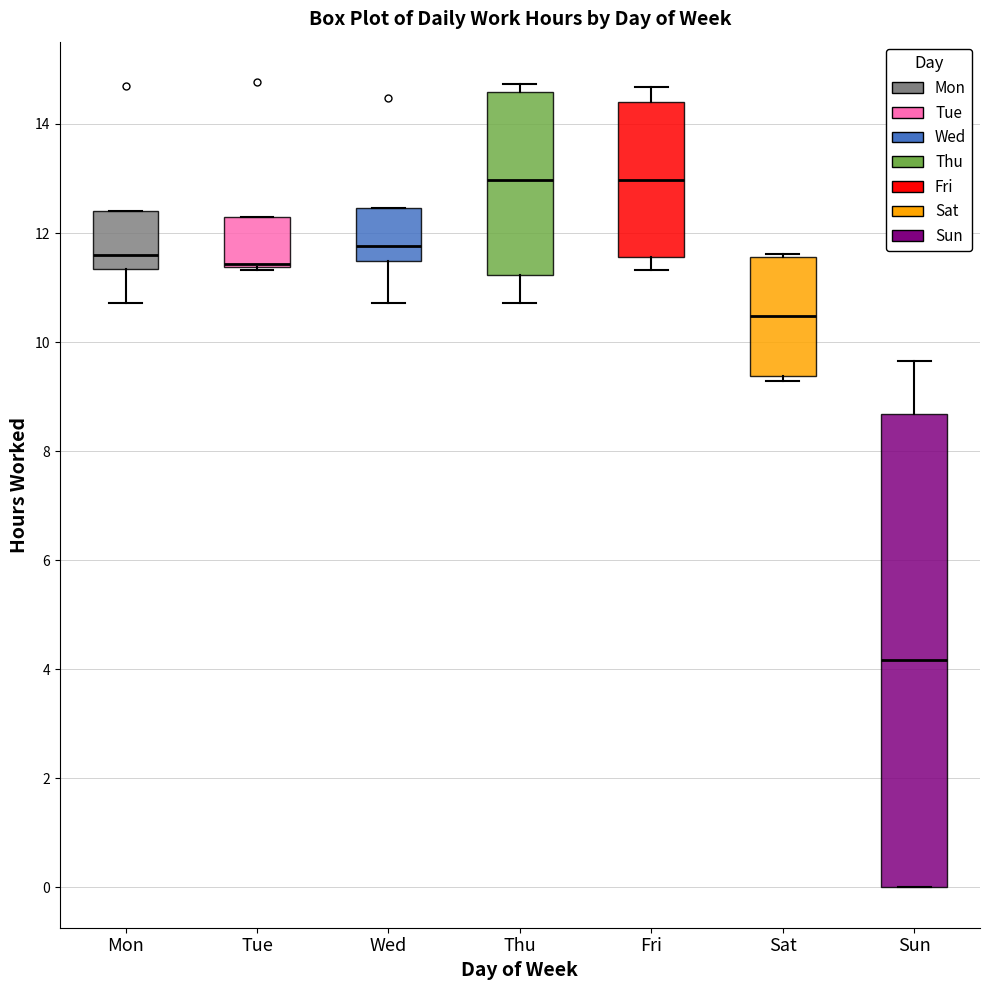

Where does the median line of the box for Sun sit on the y-axis? The values are not printed on the chart, so give them approximately, as read against the axis.

4.2